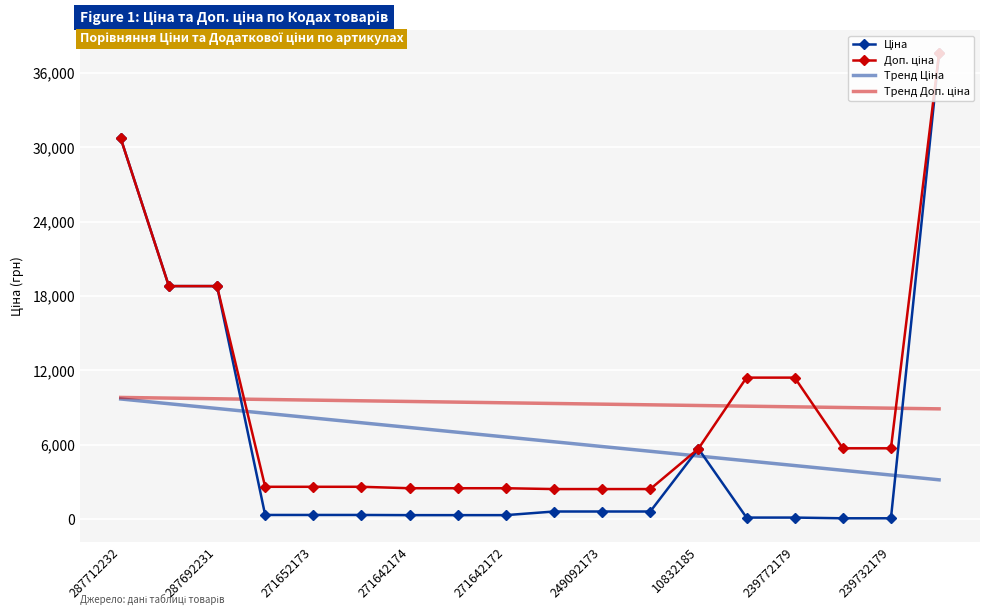

Which category has the highest value in the Ціна series?

17